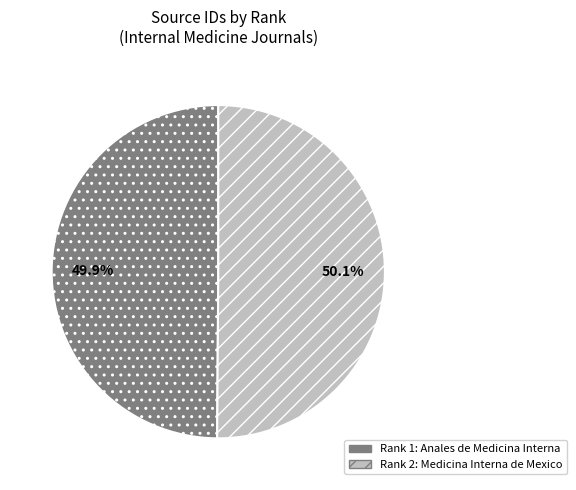

Is there a majority slice in this chart?

Yes